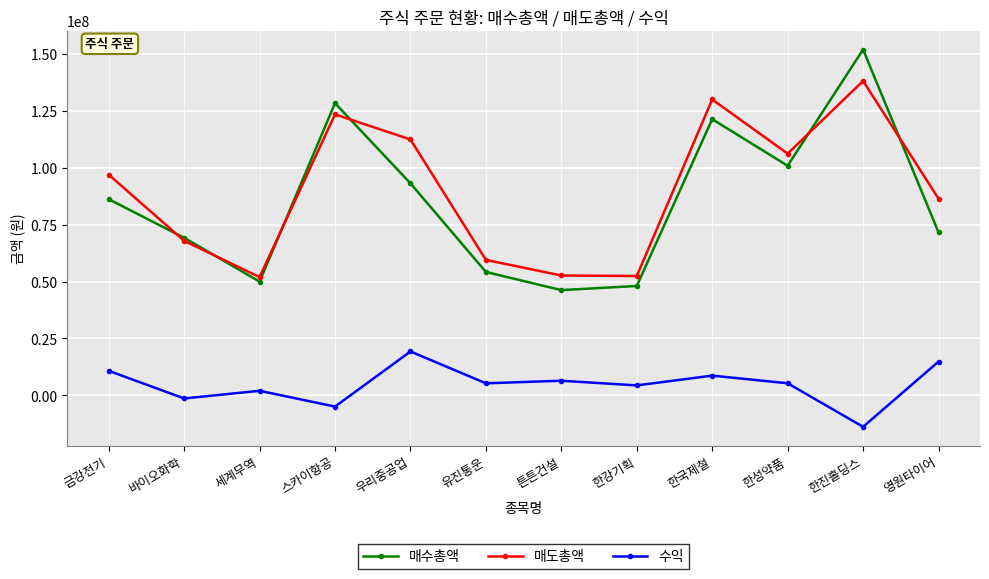

Does the chart display data point markers on the line(s)?

Yes